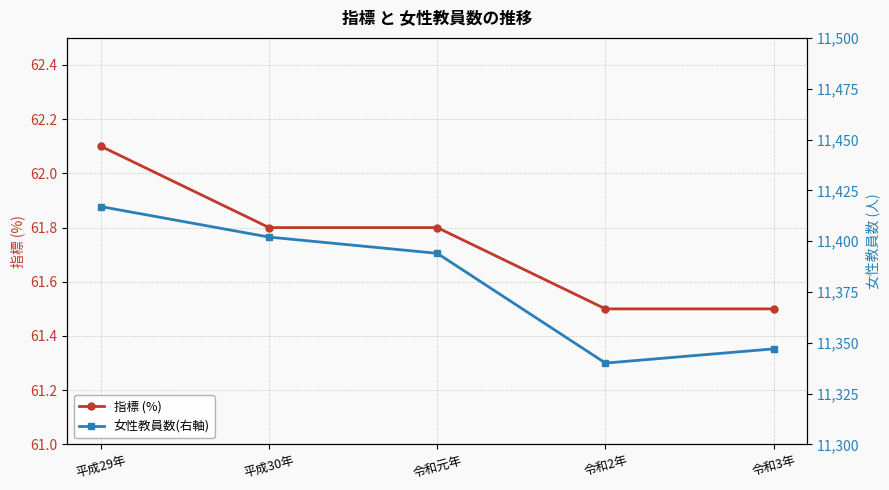

The value of 指標 (%) at 平成29年 is 84.1. True or false?

False